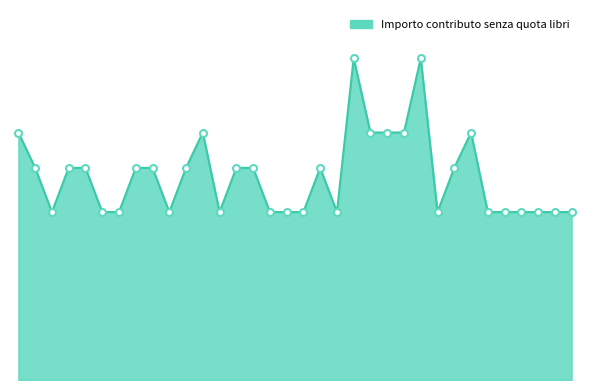

List the labels in order of value, largest first.

4503, 4507, 4483, 4494, 4504, 4505, 4506, 4510, 4484, 4486, 4487, 4490, 4491, 4493, 4496, 4497, 4501, 4509, 4485, 4488, 4489, 4492, 4495, 4498, 4499, 4500, 4502, 4508, 4511, 4512, 4513, 4514, 4515, 4516